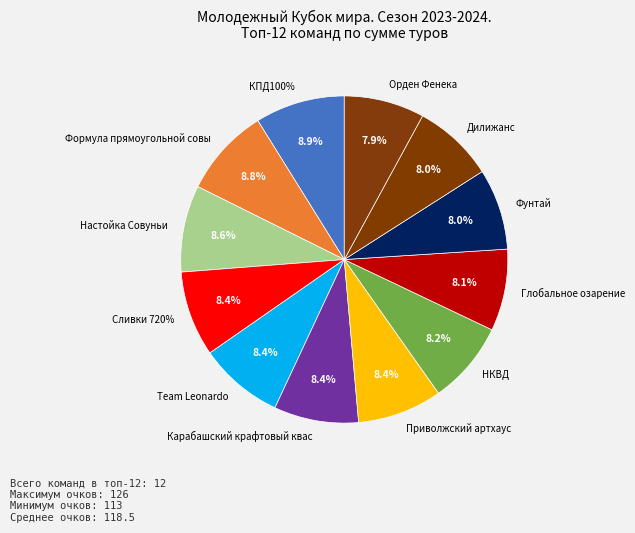

What is the smallest slice in the pie chart?

Орден Фенека